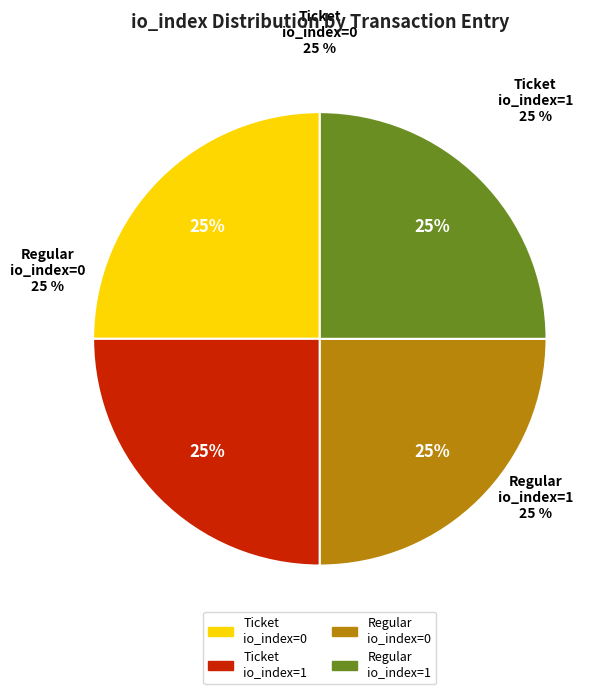

How many slices are in this pie chart?

4